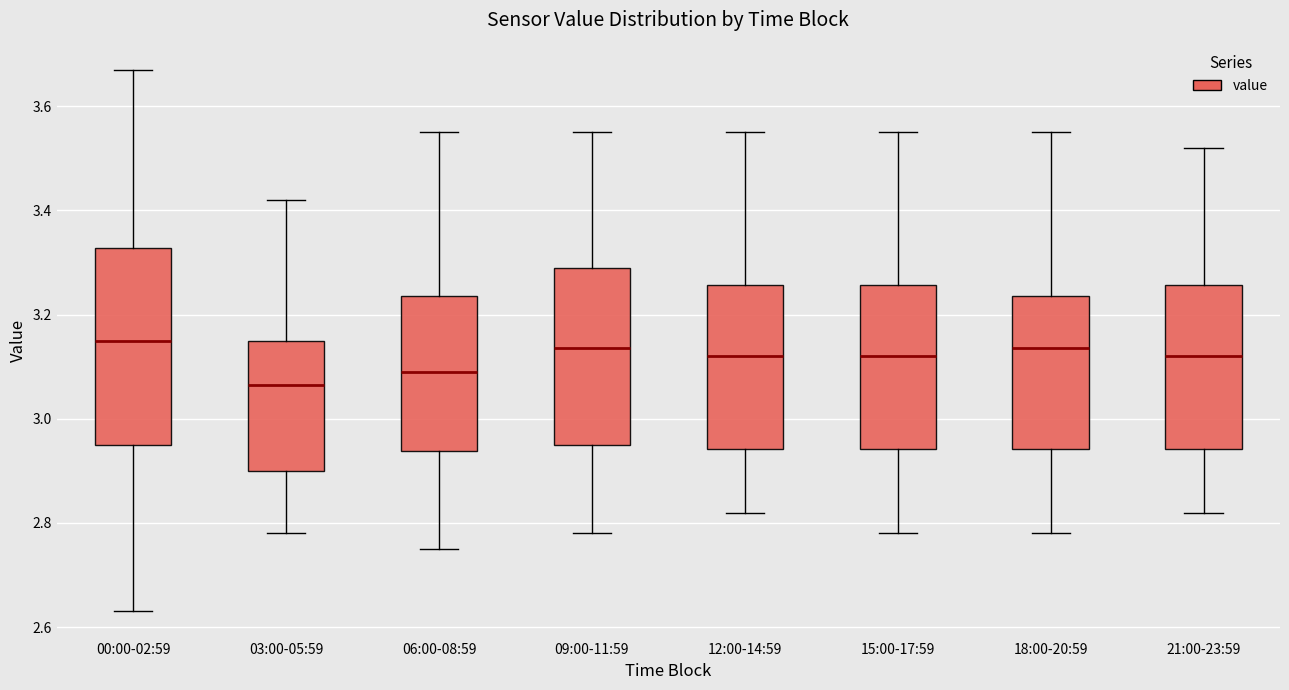

Comparing the boxes themselves (not the whiskers), which one is the tallest?

00:00-02:59